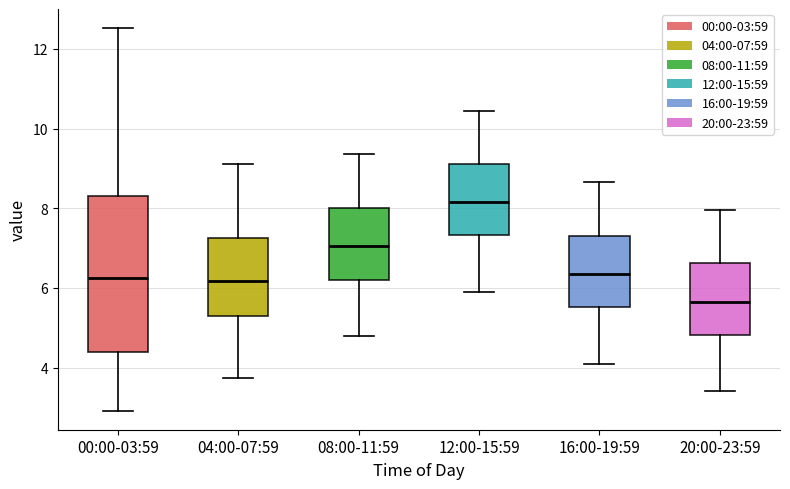

Which box has the highest median line?

12:00-15:59